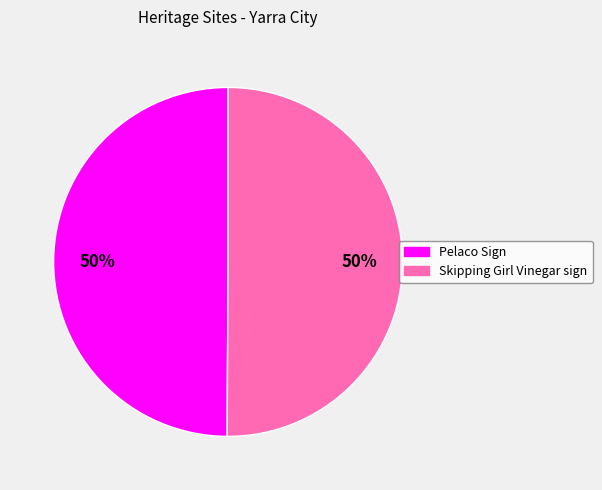

The Skipping Girl Vinegar sign slice represents 50% of the pie. True or false?

True